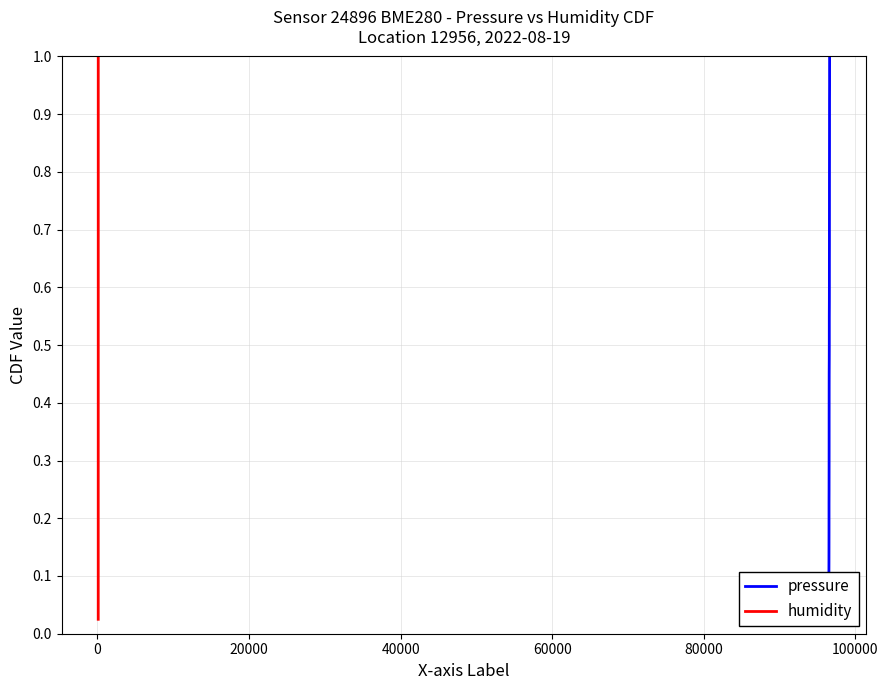

What is the difference between the second highest and minimum values in the humidity series?

0.9